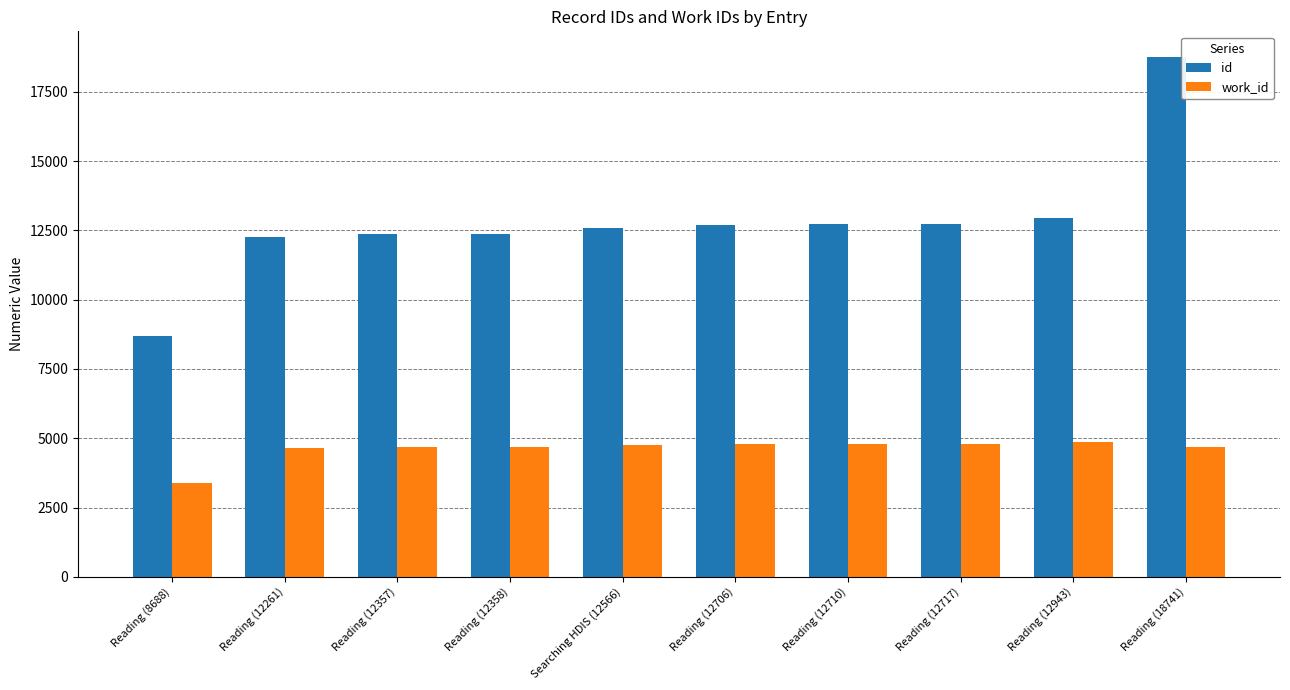

At which category does the chart reach its minimum across all series?

Reading (8688)